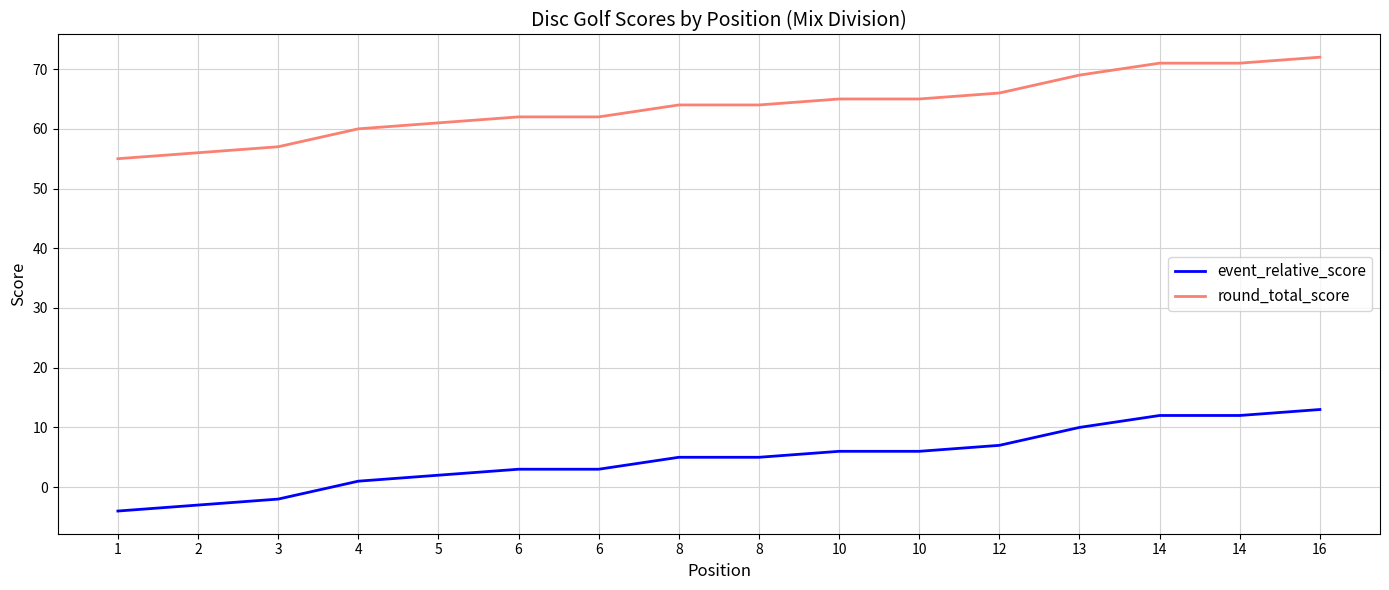

How many lines are shown in the chart?

2